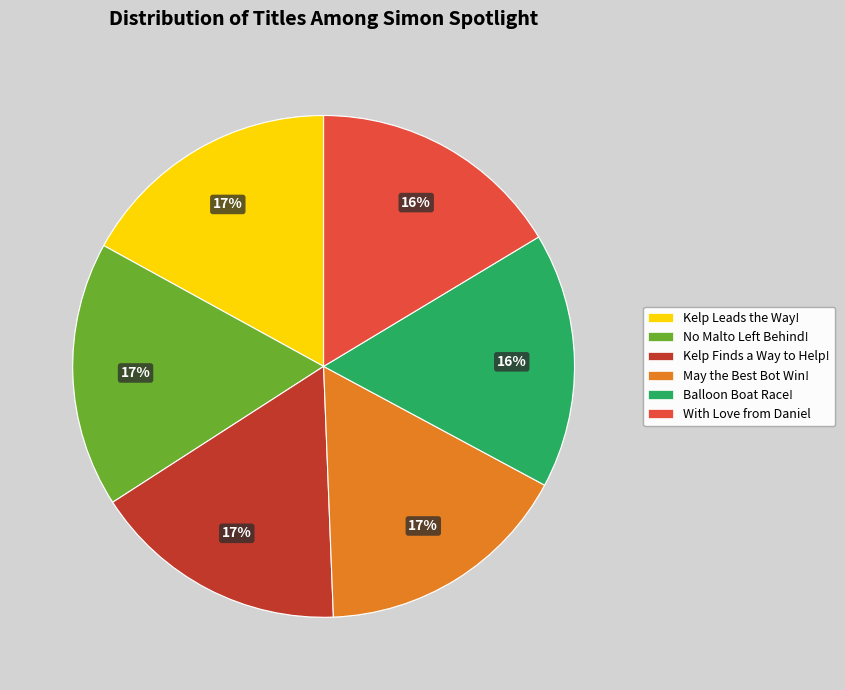

What is the ratio of the value at Balloon Boat Race! to the value at With Love from Daniel?

1.0